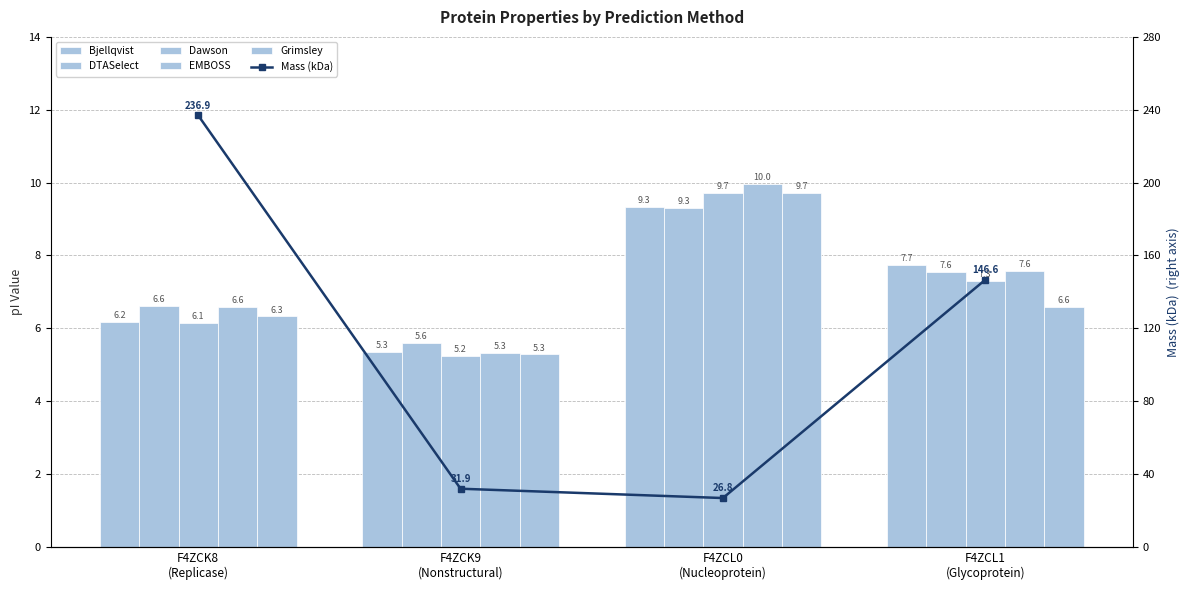

Between F4ZCL0
(Nucleoprotein) and F4ZCL1
(Glycoprotein), which series saw the biggest shift?

Mass (kDa)